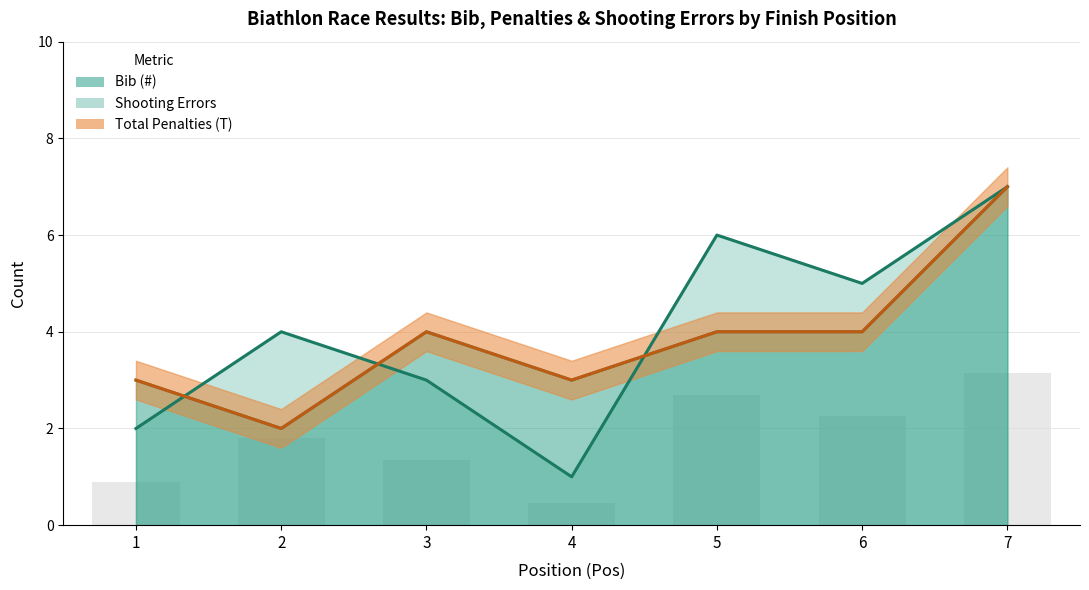

What is the value of the Total Penalties (T) bar at the 6th from the left?

4.0